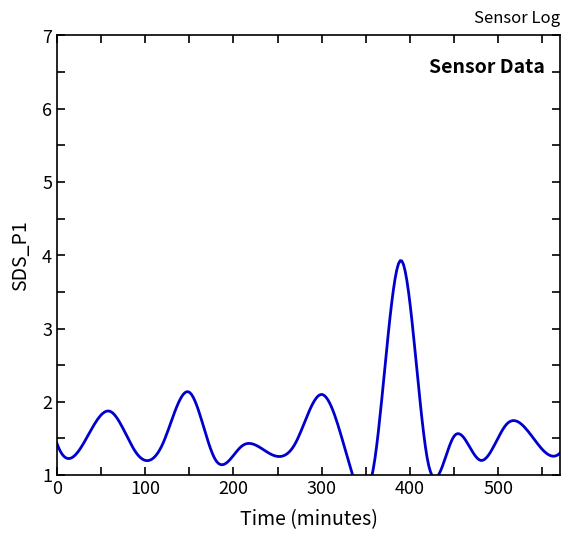

Reading right to left, what are all the values shown in this chart?

09:30=1.3	09:00=1.5	08:30=1.7	08:00=1.2	07:30=1.5	07:00=1.2	06:30=3.9	06:00=1.2	05:30=1.2	05:00=2.1	04:30=1.4	04:00=1.3	03:30=1.4	03:00=1.2	02:30=2.1	02:00=1.4	01:30=1.3	01:00=1.9	00:30=1.4	00:00=1.4